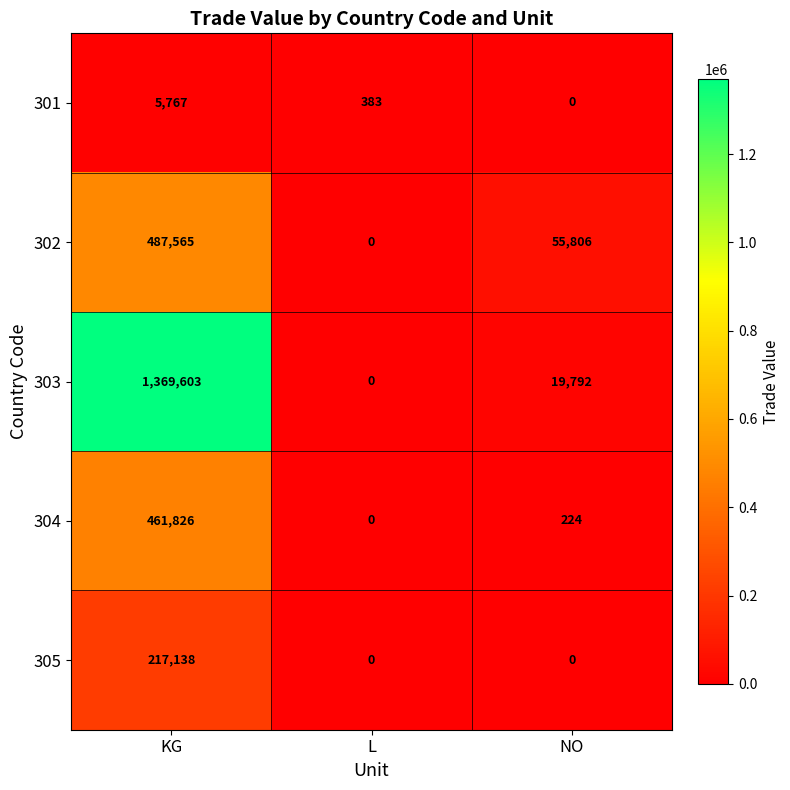

What is the difference between the maximum and minimum values in the 301 series?

5767